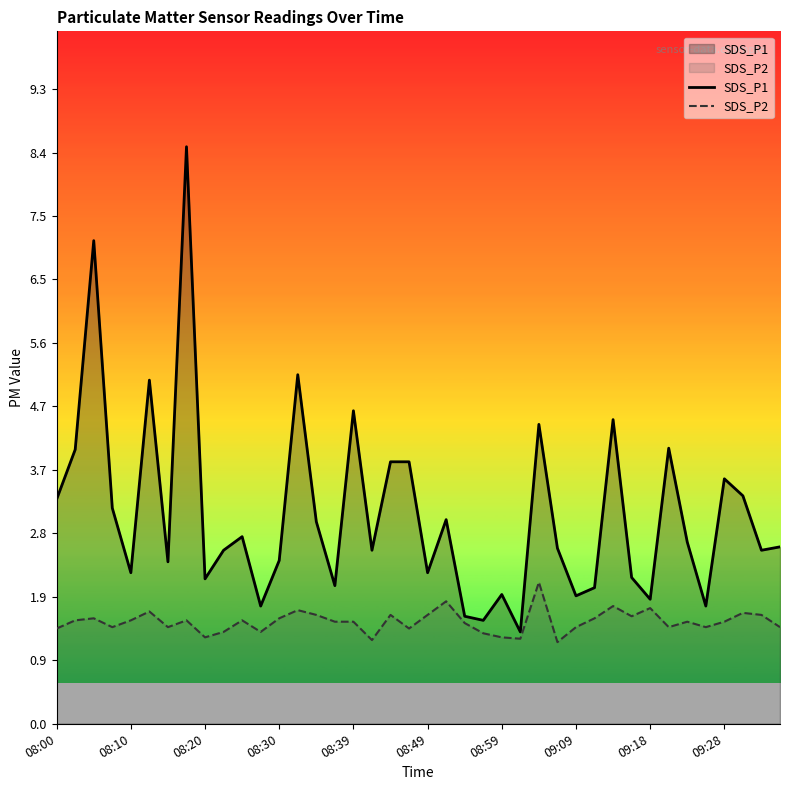

Which series has the largest total across all categories?

SDS_P1